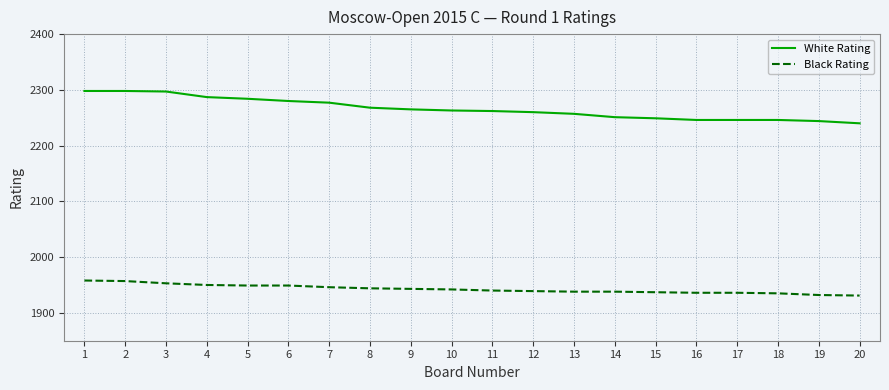

True or false: Black Rating and White Rating intersect in this chart.

False